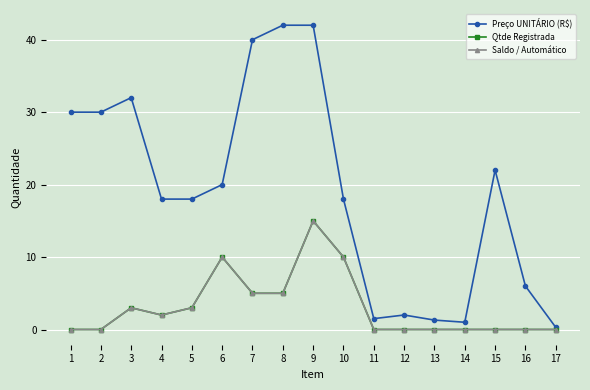

What is the minimum value for Preço UNITÁRIO (R$)?

0.3